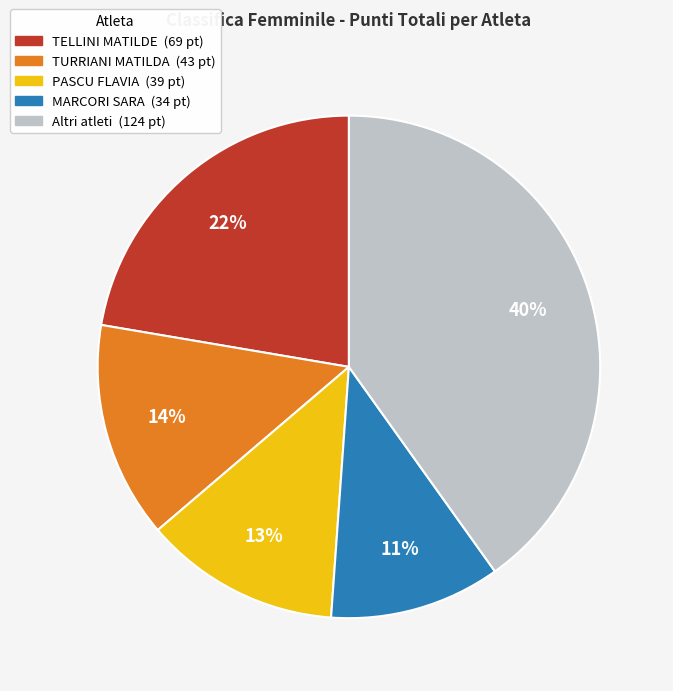

To the nearest percent, what is the difference between the largest and smallest slice percentages?

29%